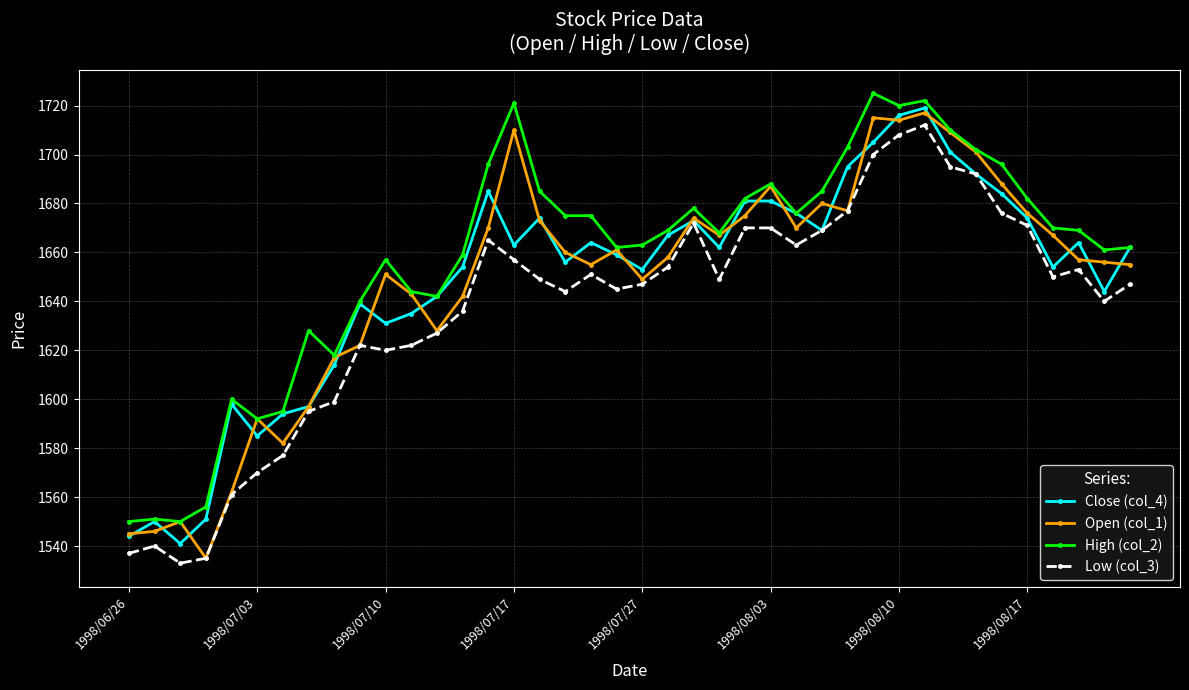

What is the average value of the High (col_2) series?

1658